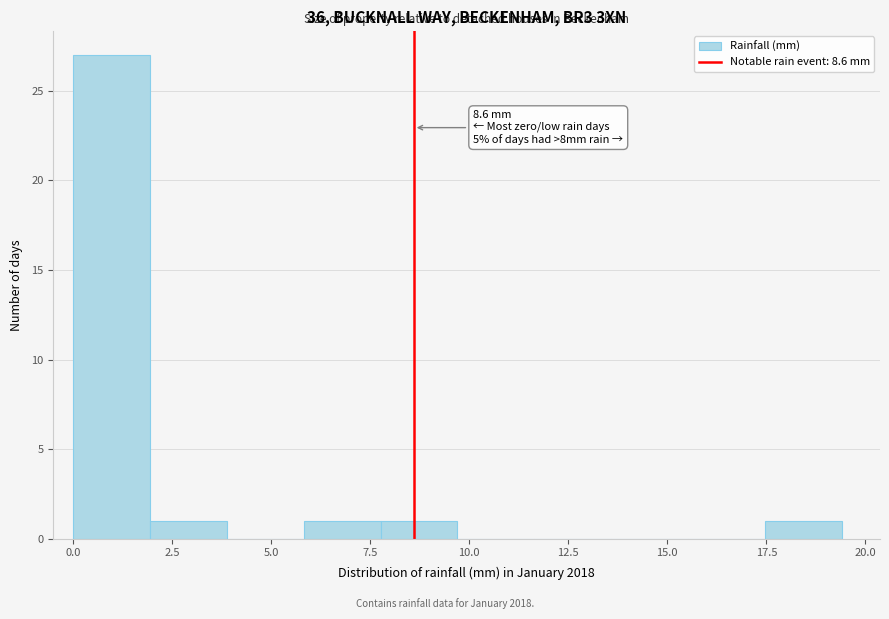

Around what value on the x-axis is the tallest bar? Give the approximate position of its centre, as read against the axis.

1.0